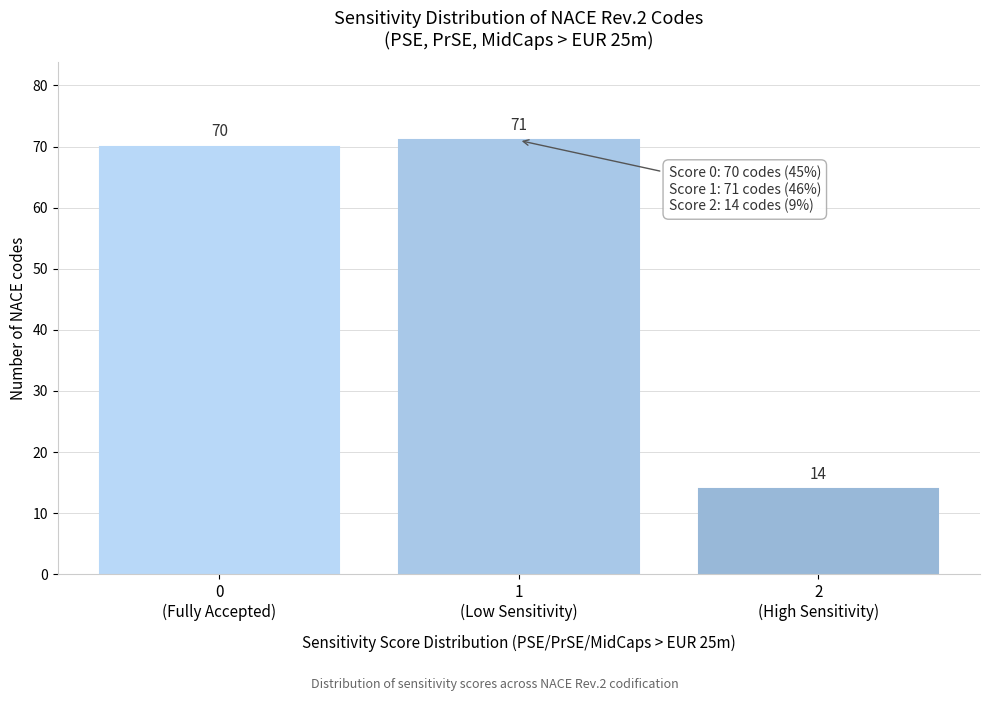

Reading right to left, what are all the values shown in this chart?

14	71	70